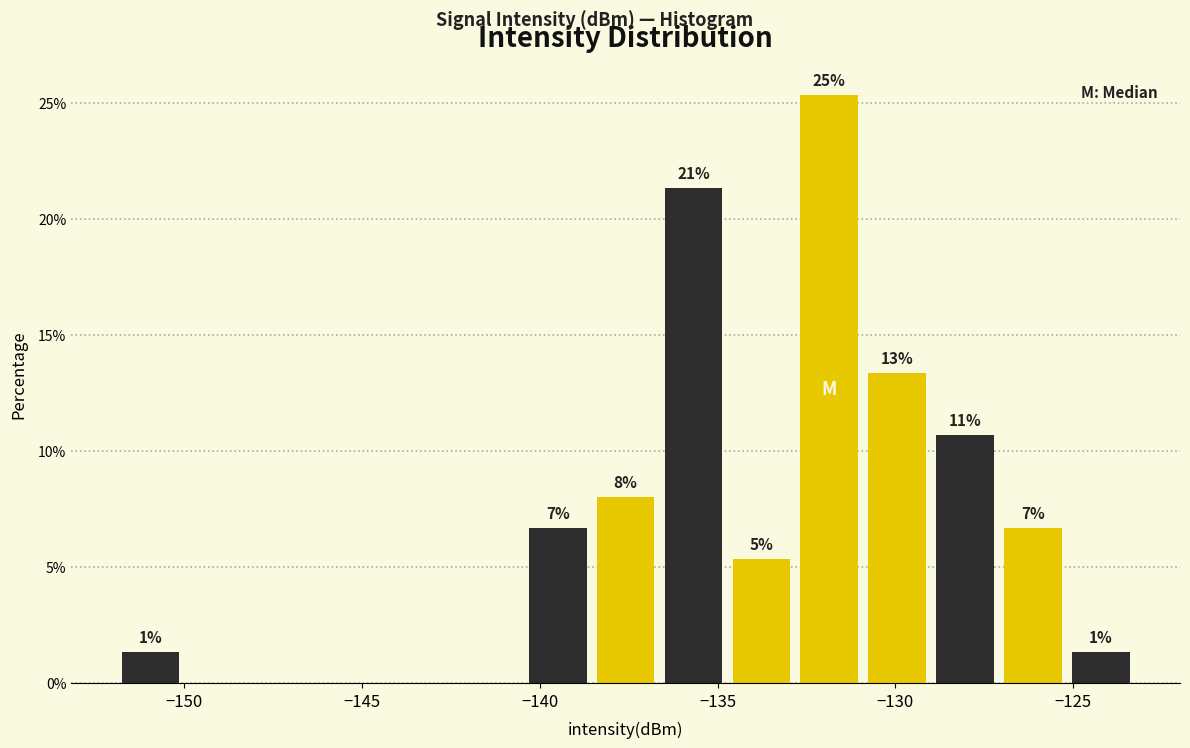

Around what value on the x-axis is the tallest bar? Give the approximate position of its centre, as read against the axis.

-132.0